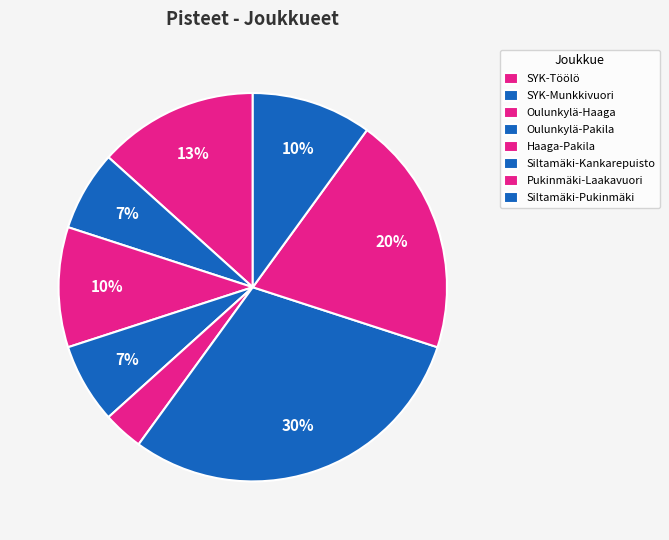

How many segments does this pie chart have?

8